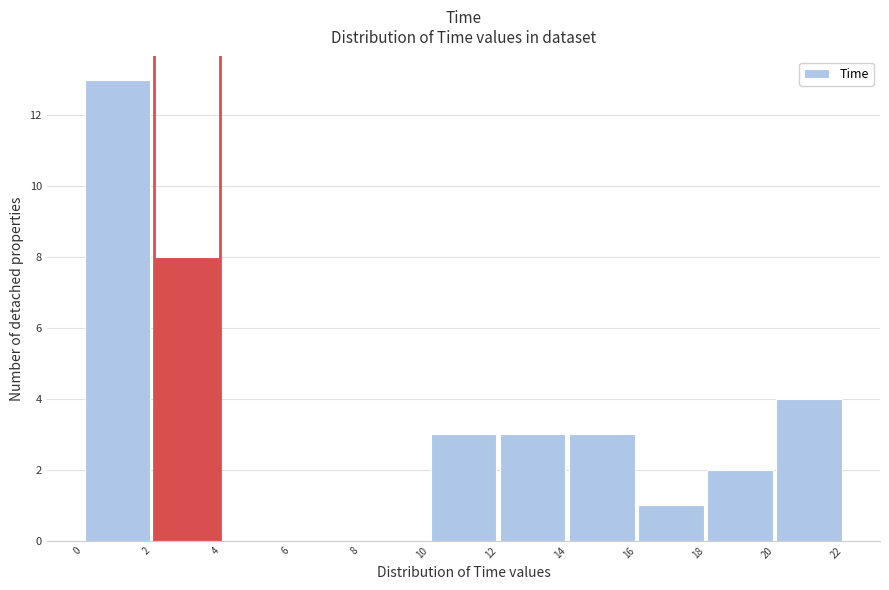

Reading left to right, list every bar in this chart as the range it spans on the x-axis followed by its height. The values are not printed on the chart, so give them approximately, as read against the axis.

0 to 2: 13
2 to 4: 8
4 to 6: 0
6 to 8: 0
8 to 10: 0
10 to 12: 3
12 to 14: 3
14 to 16: 3
16 to 18: 1
18 to 20: 2
20 to 22: 4